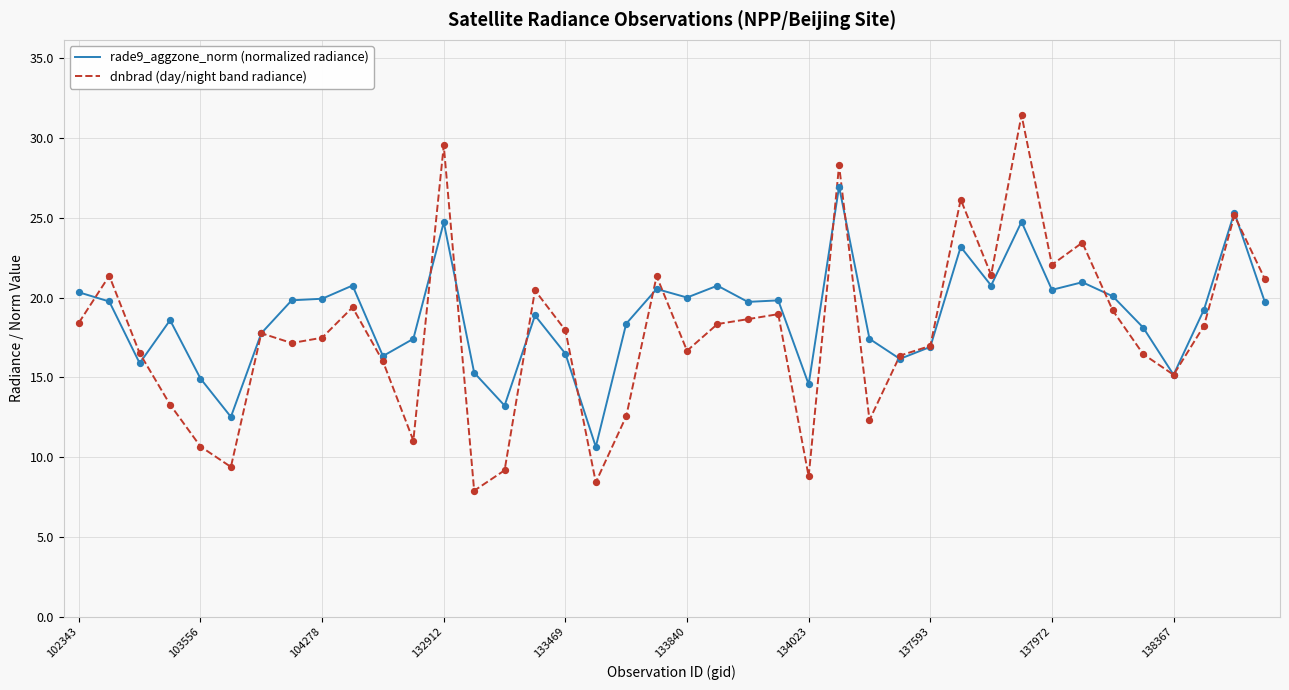

What is the smallest value displayed?

7.9